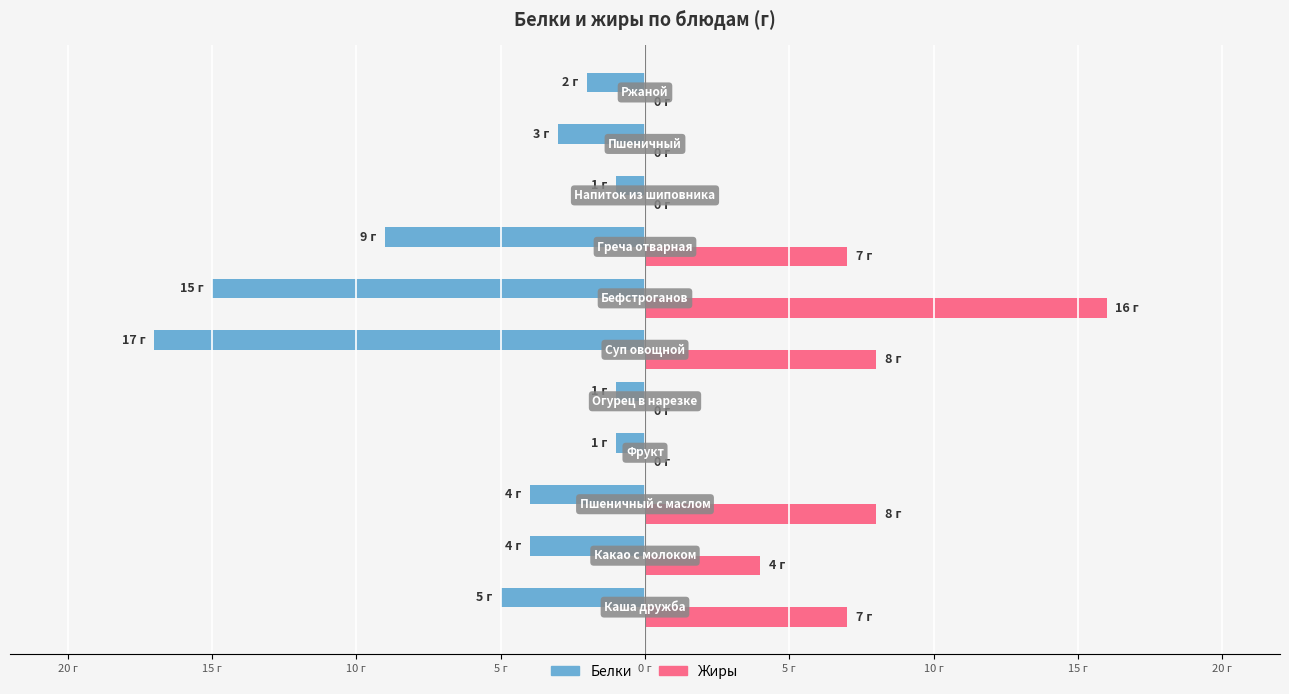

What are all the series names shown in the legend?

Белки, Жиры